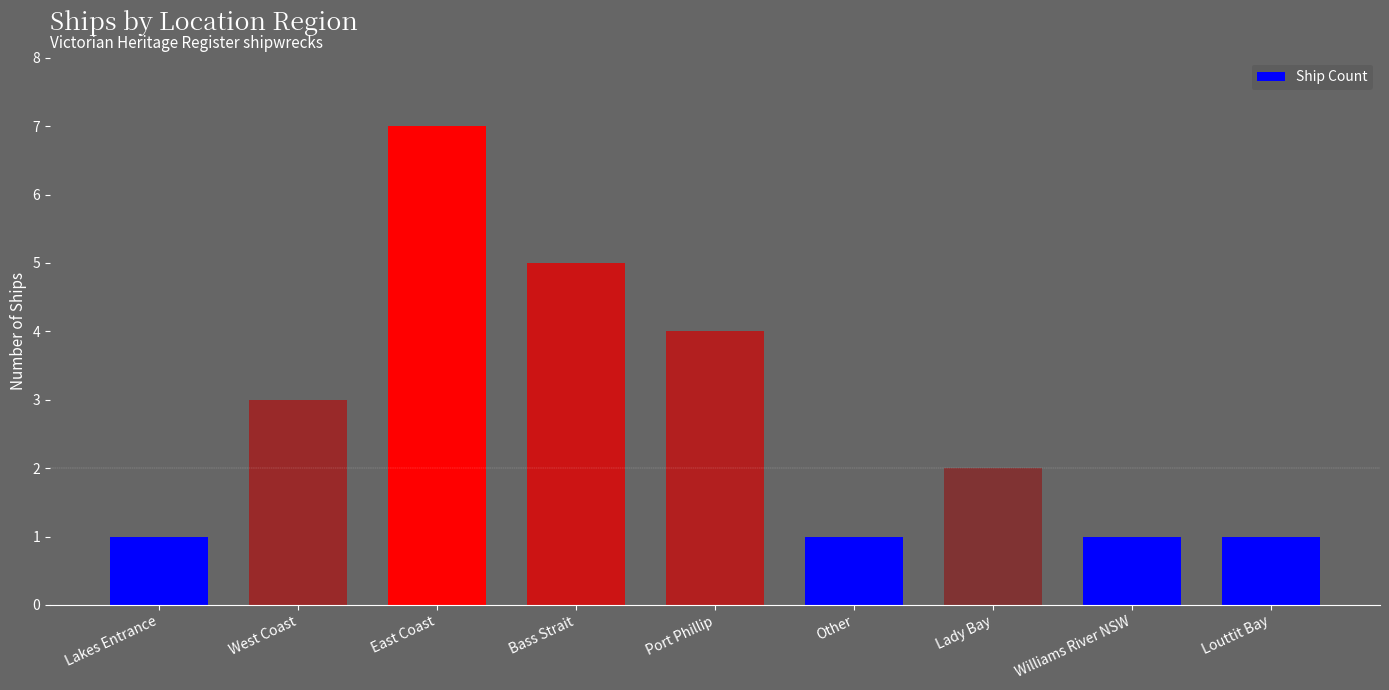

Where does the data first go above 2?

West Coast